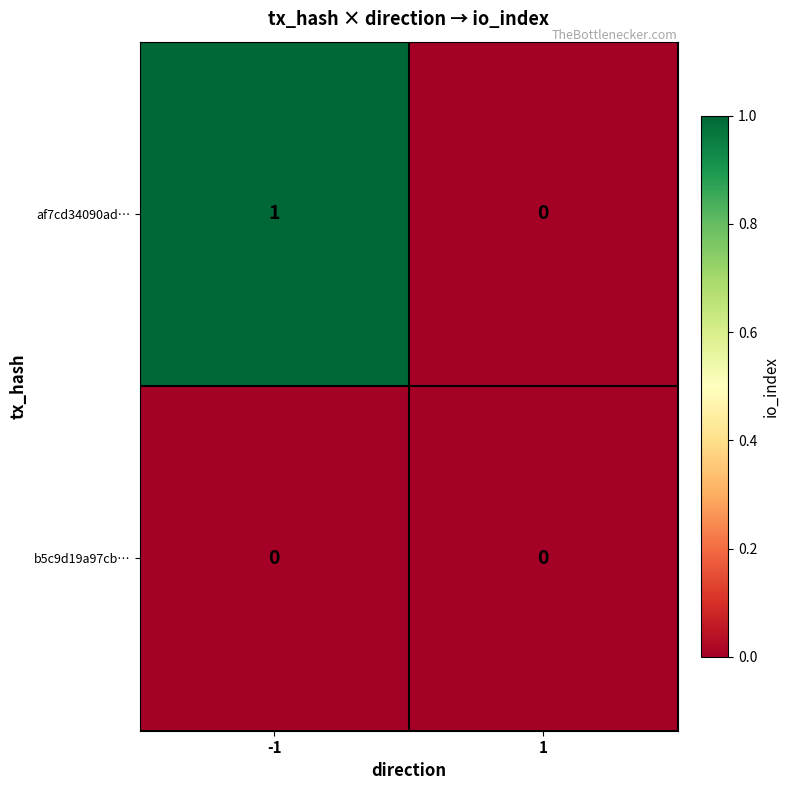

Between -1 and 1, which series saw the biggest shift?

af7cd34090ad…